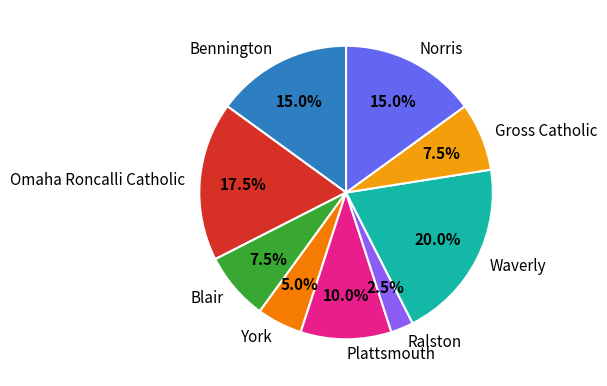

True or false: Bennington accounts for 27% of the total.

False